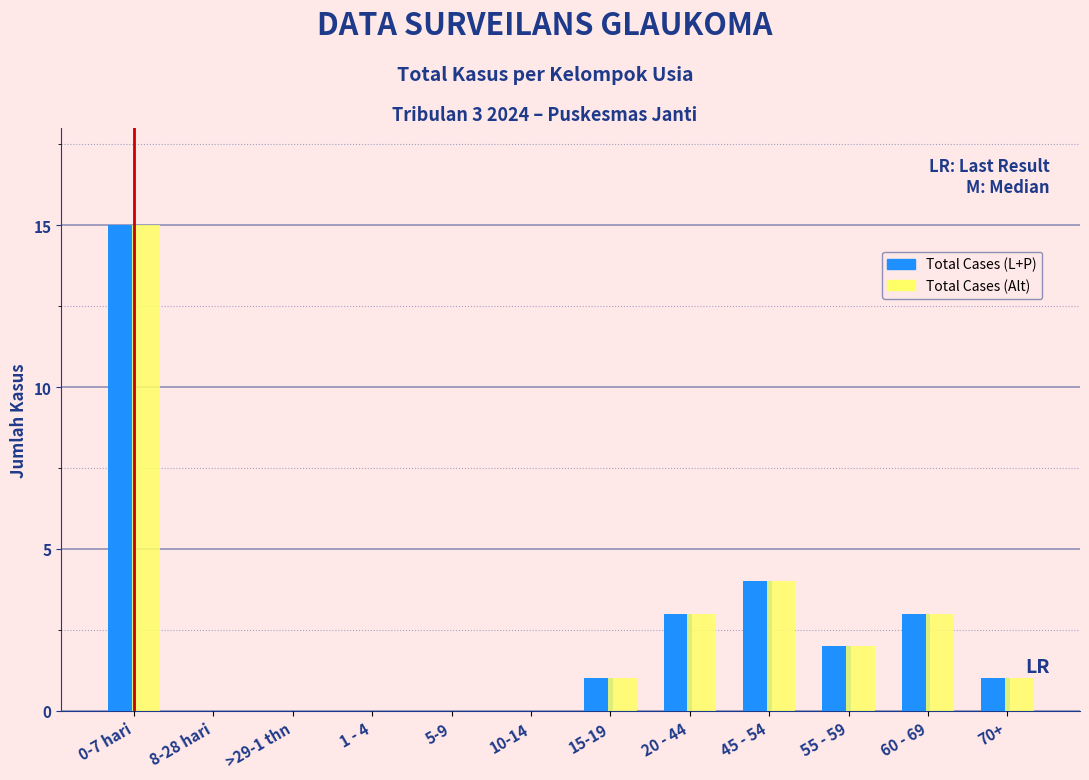

Reading left to right, transcribe all the data shown in this chart.

Total Cases (L+P): 0-7 hari=15	8-28 hari=0	>29-1 thn=0	1 - 4=0	5-9=0	10-14=0	15-19=1	20 - 44=3	45 - 54=4	55 - 59=2	60 - 69=3	70+=1
Total Cases (Alt): 0-7 hari=15	8-28 hari=0	>29-1 thn=0	1 - 4=0	5-9=0	10-14=0	15-19=1	20 - 44=3	45 - 54=4	55 - 59=2	60 - 69=3	70+=1